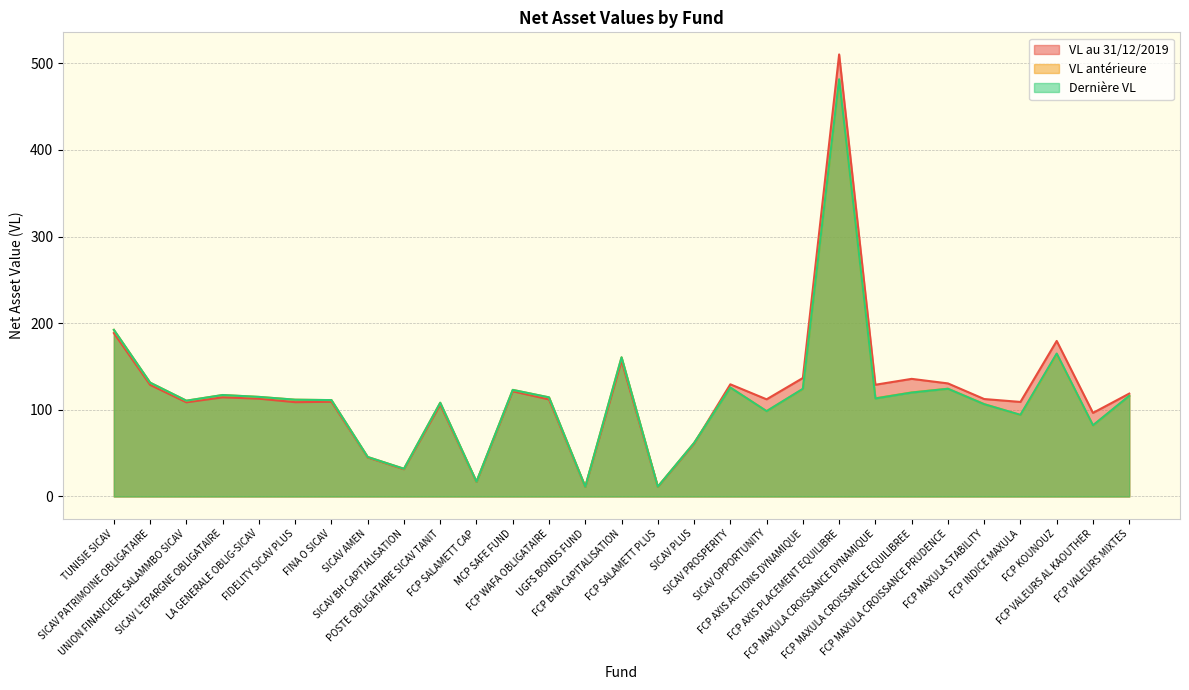

The value of VL antérieure at MCP SAFE FUND is 123.0. True or false?

True